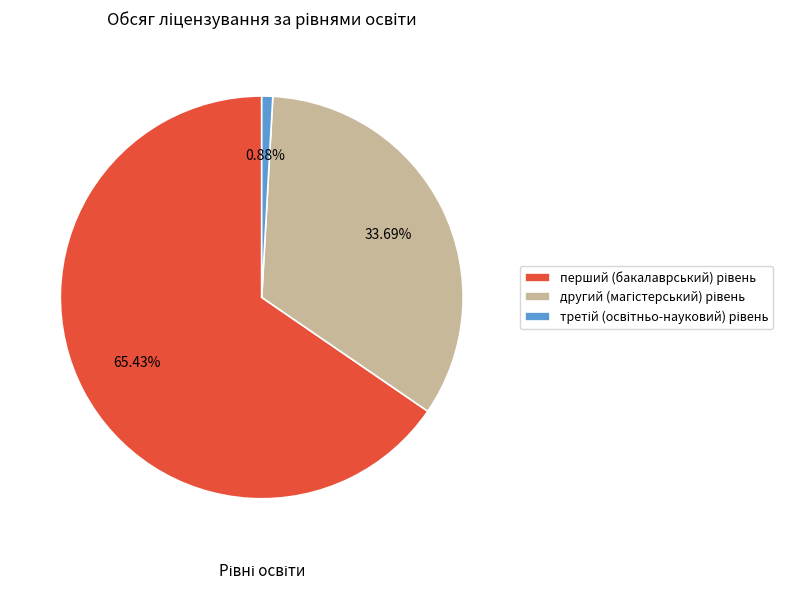

Is there a majority slice in this chart?

Yes